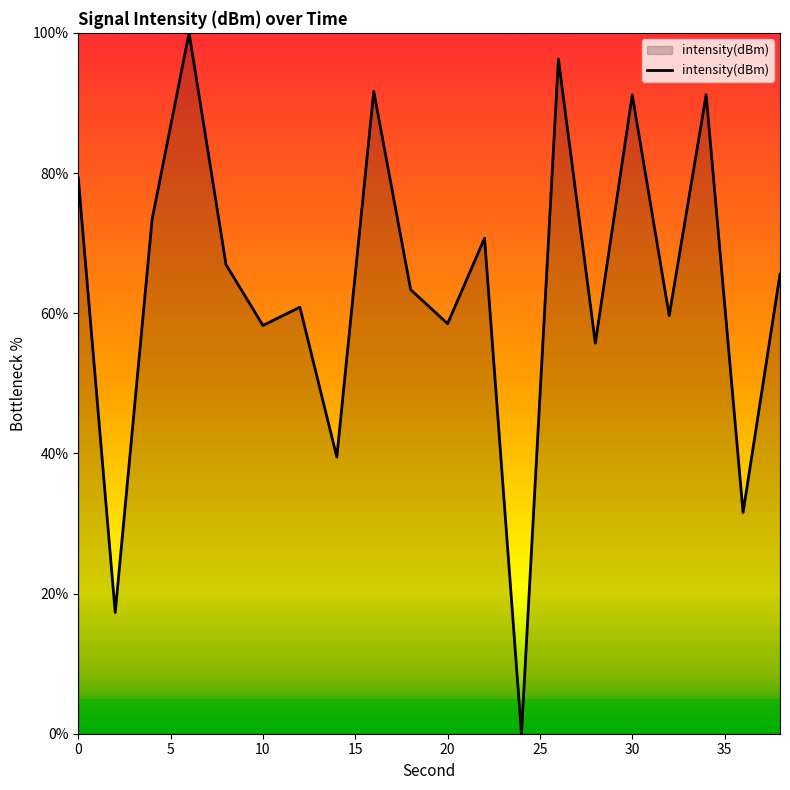

What is the greatest value displayed?

100.0